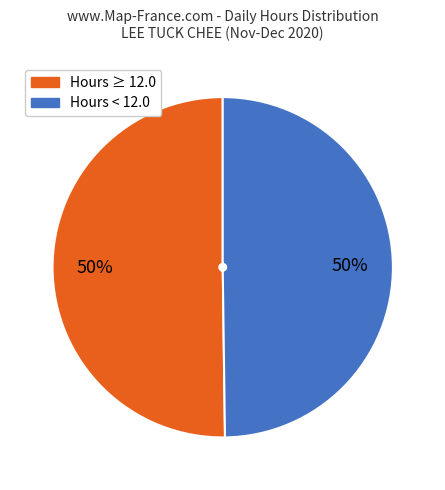

To the nearest percent, what is the average slice percentage?

50%